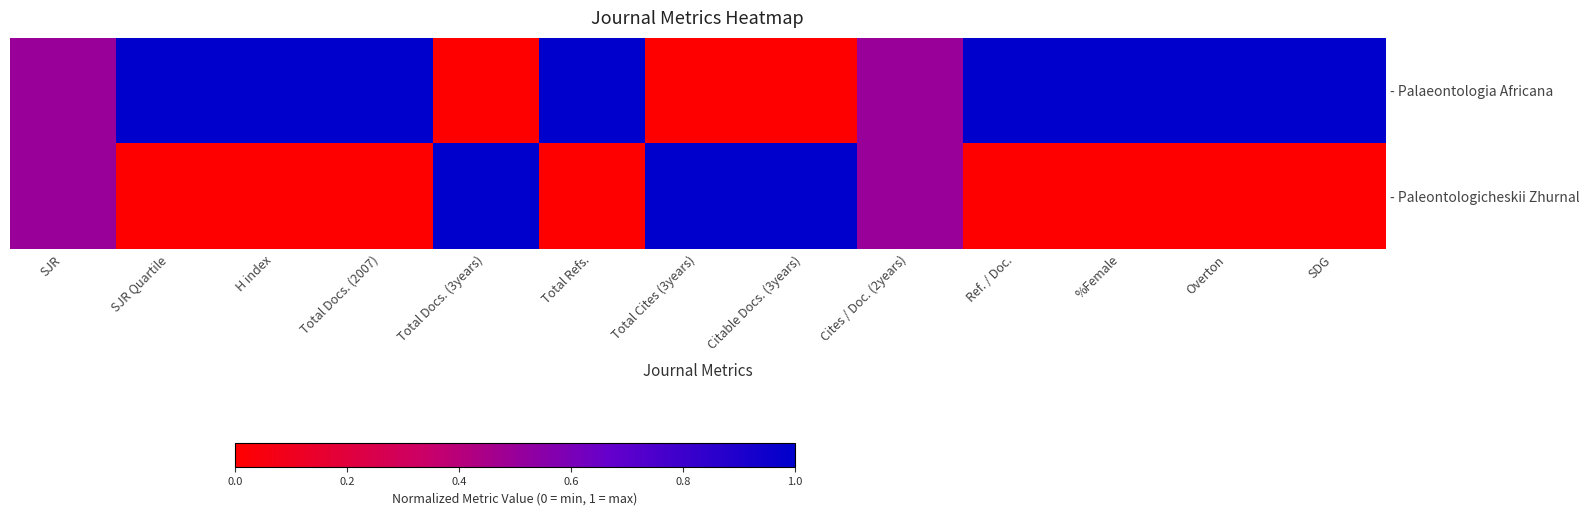

Read the - Palaeontologia Africana value at SJR.

0.5